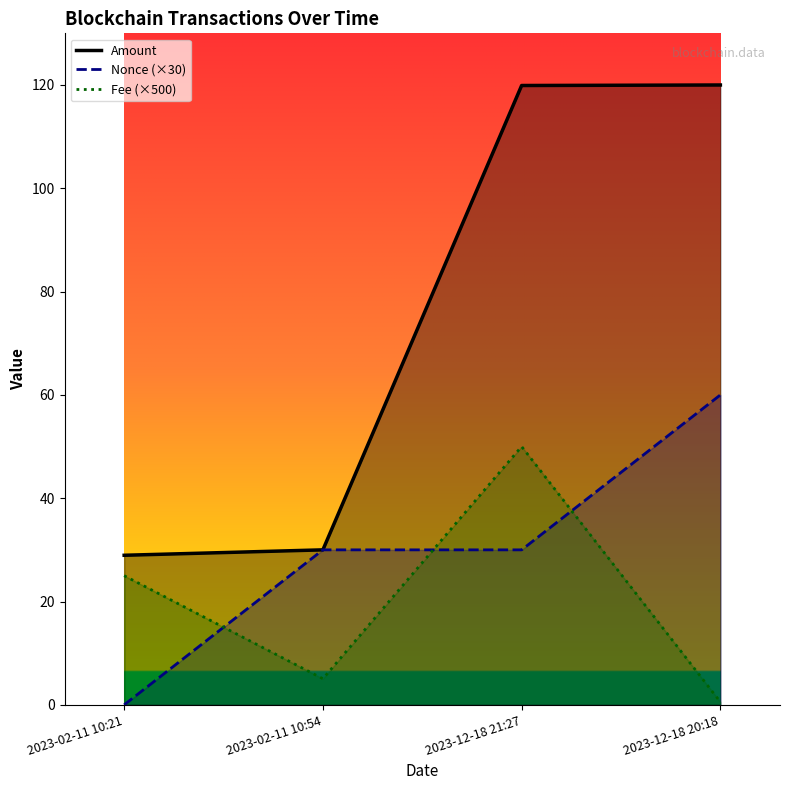

How many lines are shown in the chart?

3